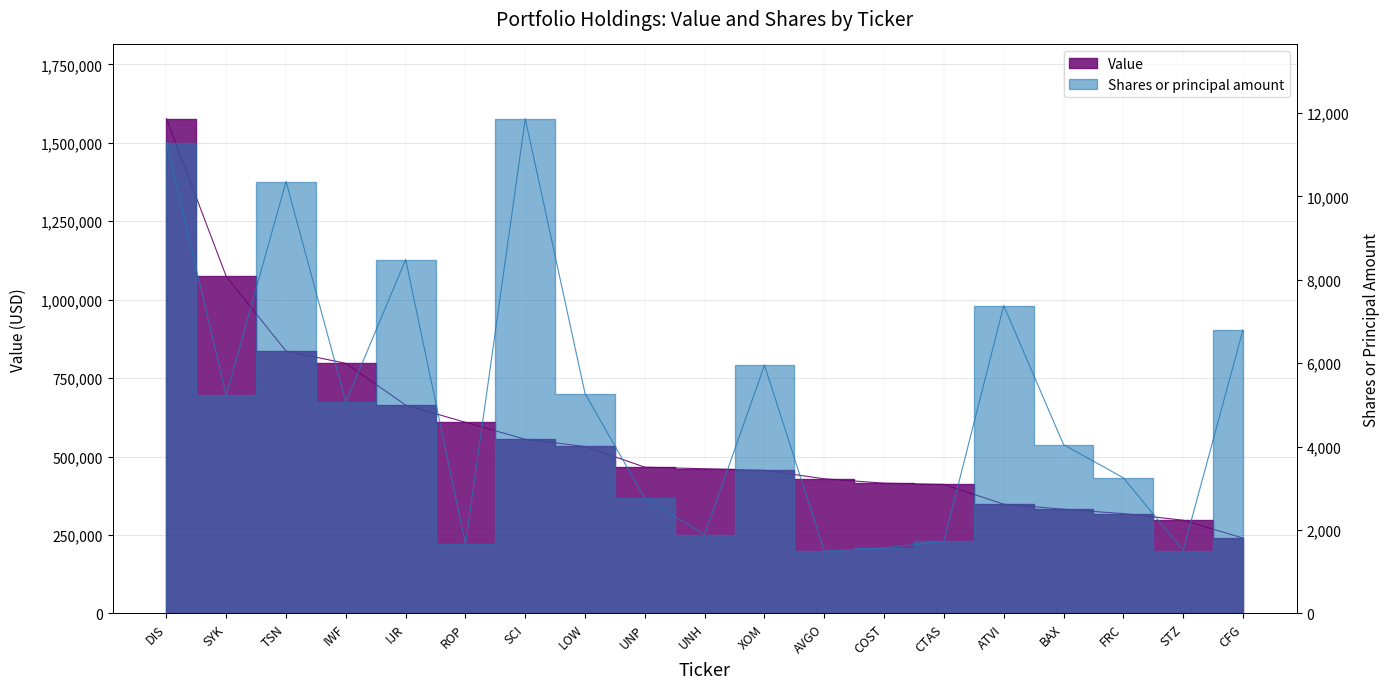

What is the total value across all series at AVGO?

430490